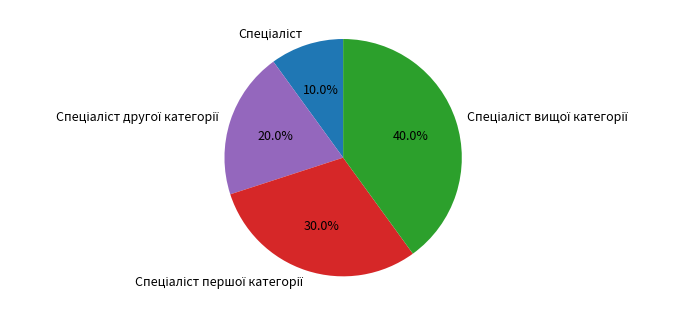

Is there any slice that represents more than half of the pie?

No